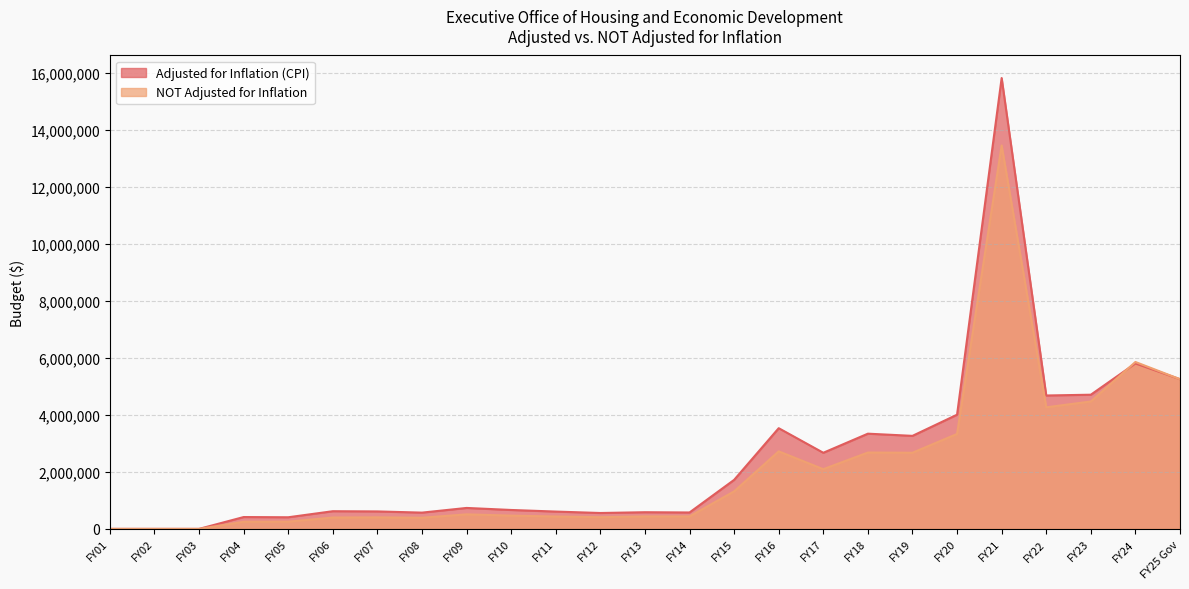

Between FY18 and FY13, which is larger?

FY18